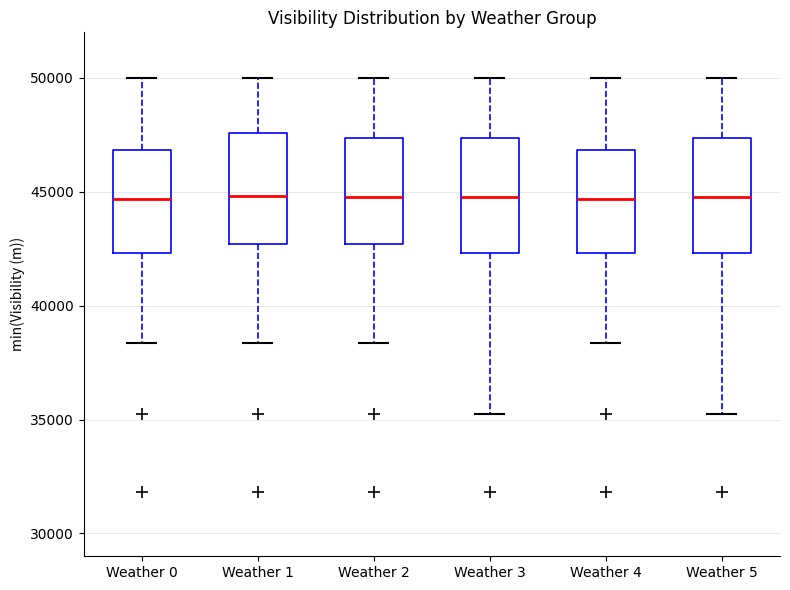

Where is the upper edge of the box for Weather 1 on the y-axis? The values are not printed on the chart, so give them approximately, as read against the axis.

47500